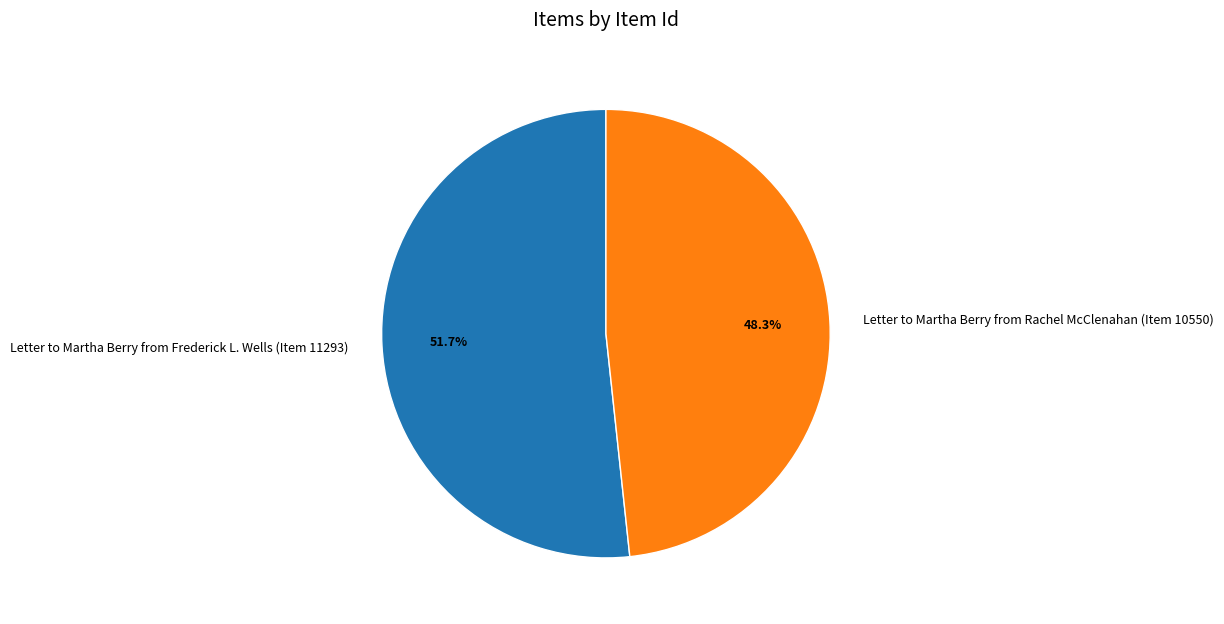

To the nearest percent, what portion does Letter to Martha Berry from Frederick L. Wells (Item 11293) represent?

52%